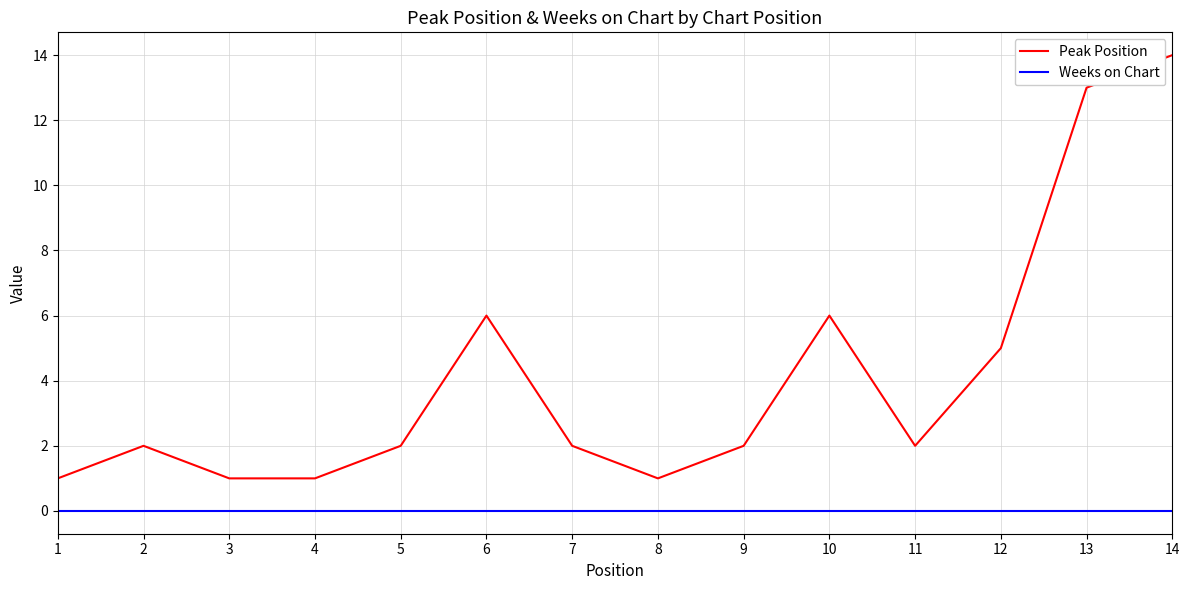

What is the sum of the Peak Position values at 2 and 8?

3